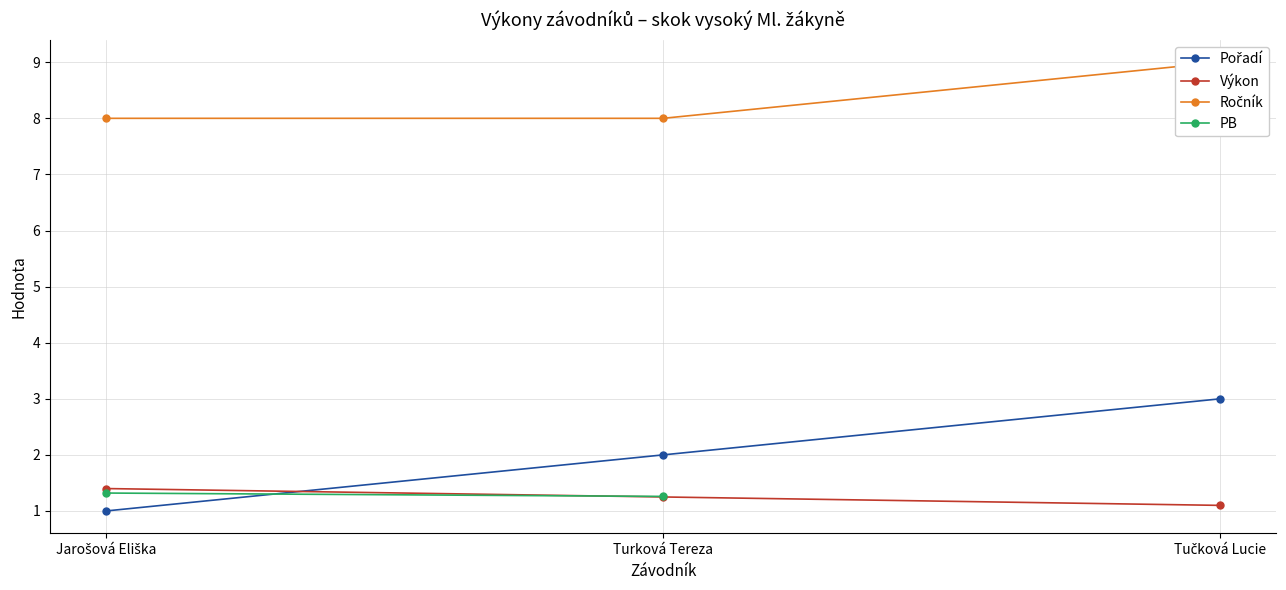

At which category does the chart reach its minimum across all series?

Jarošová Eliška